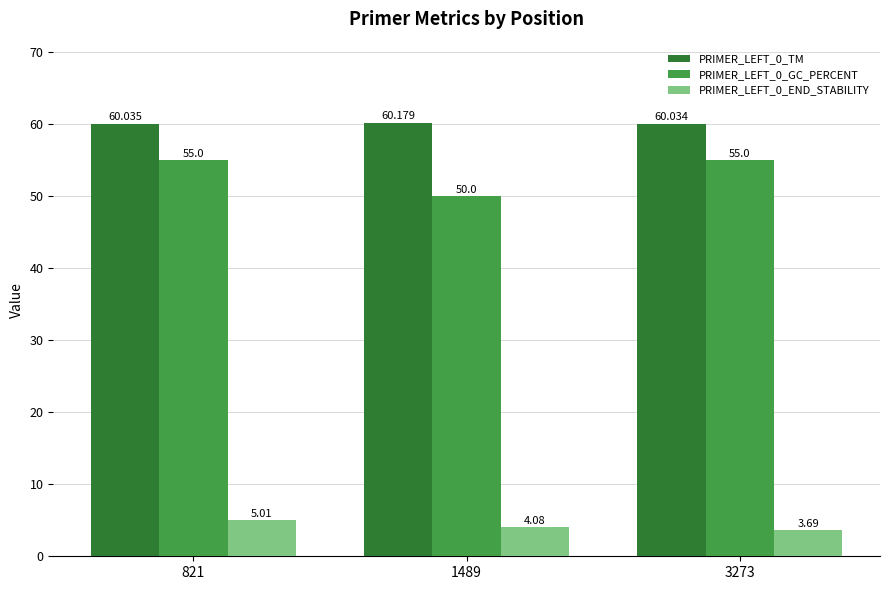

Reading left to right, what are all the values shown in this chart?

PRIMER_LEFT_0_TM: 60.0	60.2	60.0
PRIMER_LEFT_0_GC_PERCENT: 55.0	50.0	55.0
PRIMER_LEFT_0_END_STABILITY: 5.0	4.1	3.7